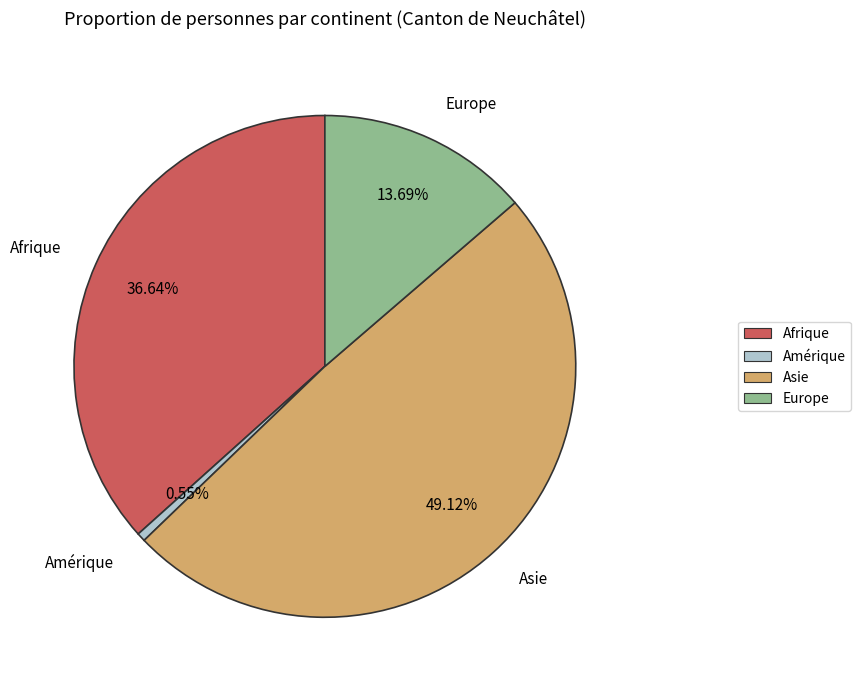

True or false: Afrique accounts for 48% of the total.

False